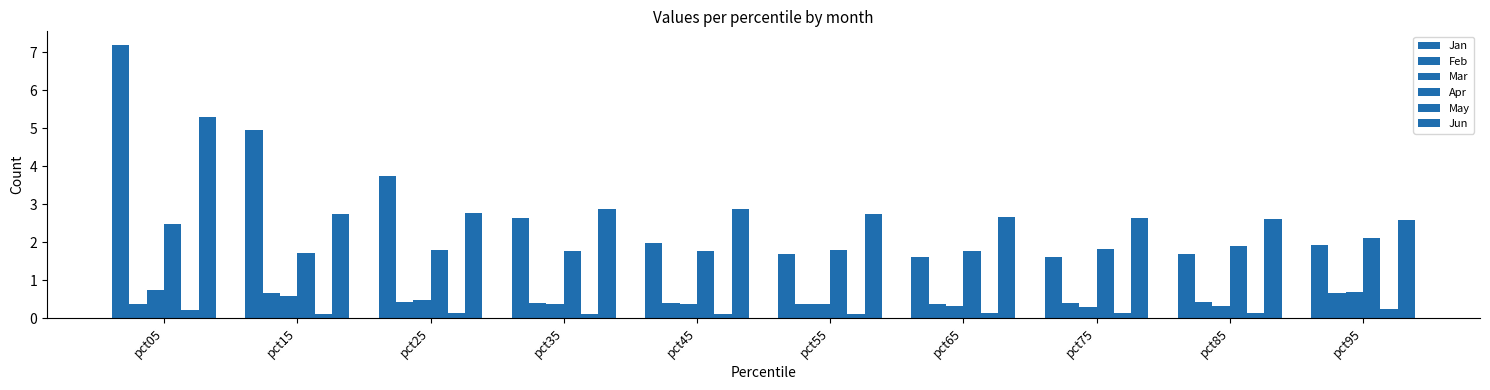

How many data points does each series have?

10